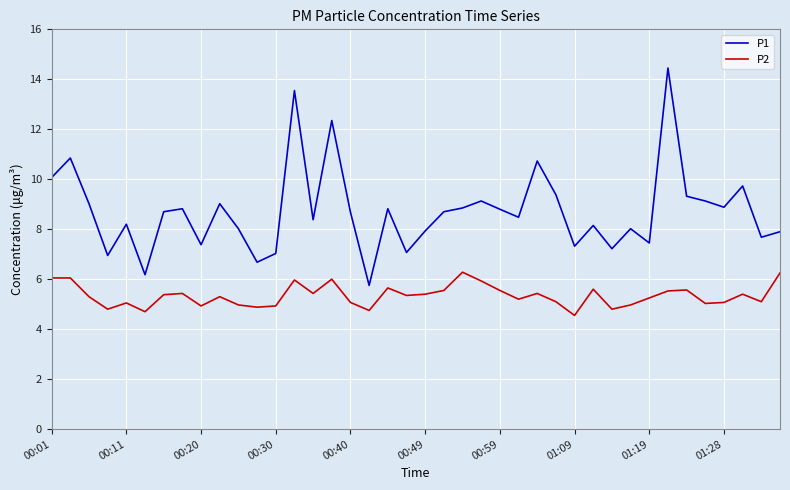

Which series has the largest total across all categories?

P1